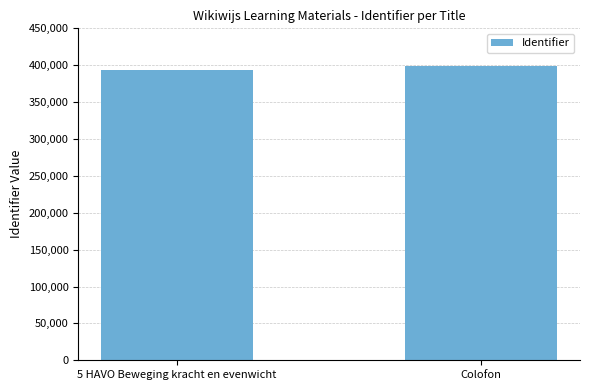

The chart shows a value of 393880 at 5 HAVO Beweging kracht en evenwicht. True or false?

True